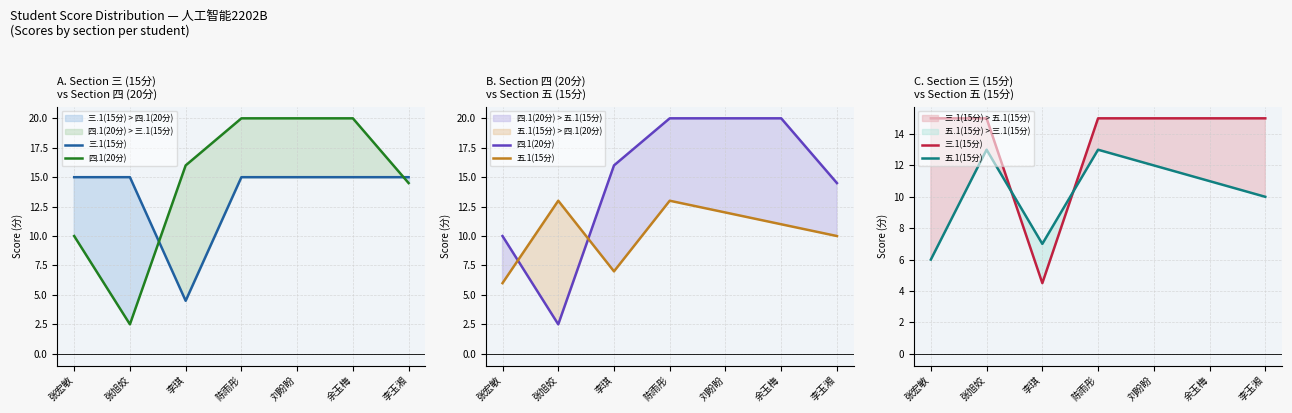

True or false: 五.1(15分) has a value of 6.0 at 张宏敏.

True